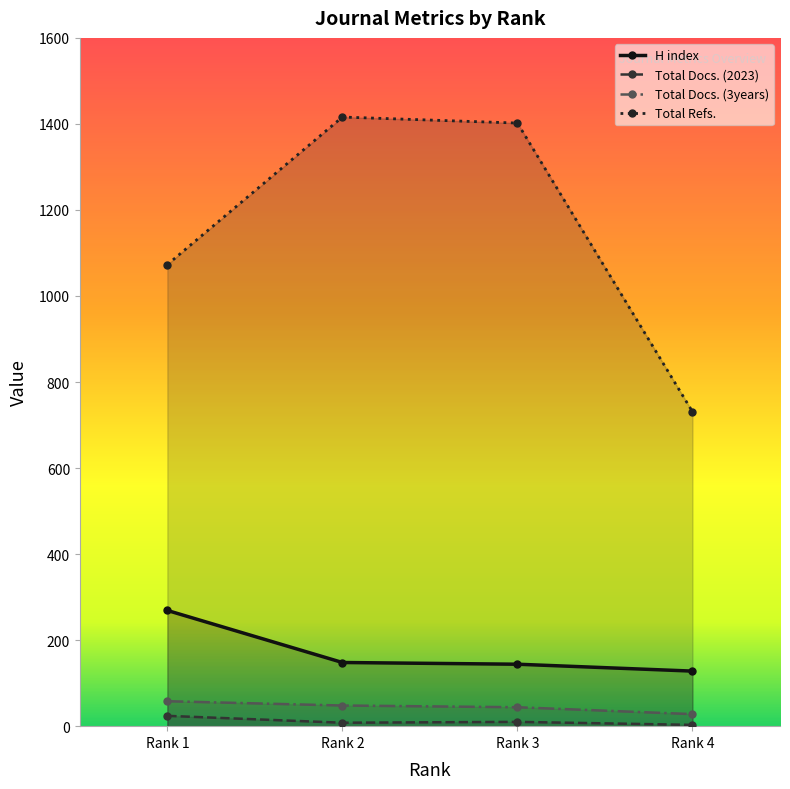

What is the spread (max minus min) of values at Rank 2?

1408